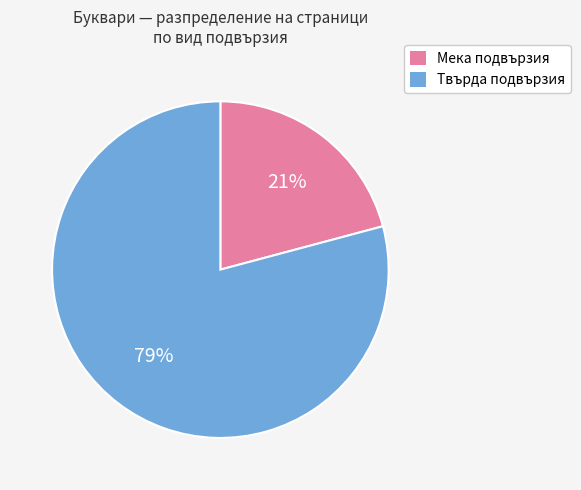

To the nearest percent, what portion does Твърда подвързия represent?

79%